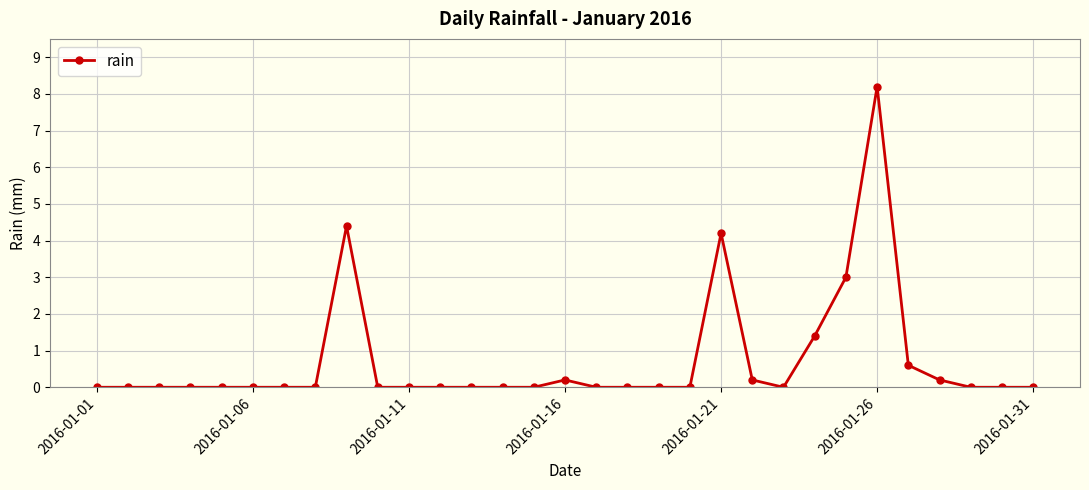

True or false: the data has more than 2 interior local peaks.

True